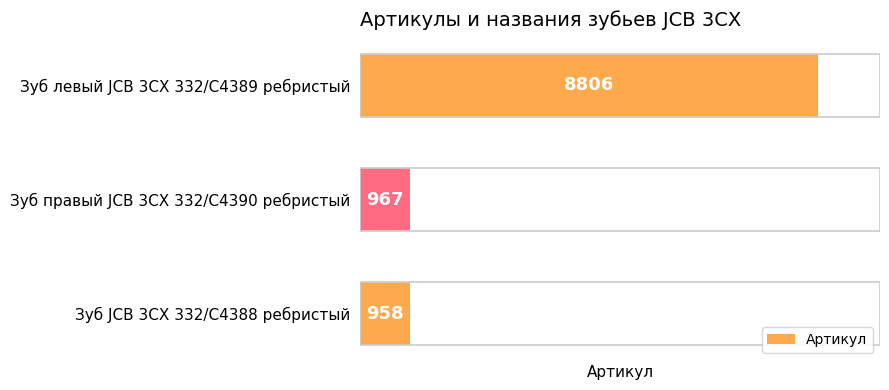

List the labels in order of value, largest first.

Зуб левый JCB 3CX 332/C4389 ребристый, Зуб правый JCB 3CX 332/C4390 ребристый, Зуб JCB 3CX 332/C4388 ребристый